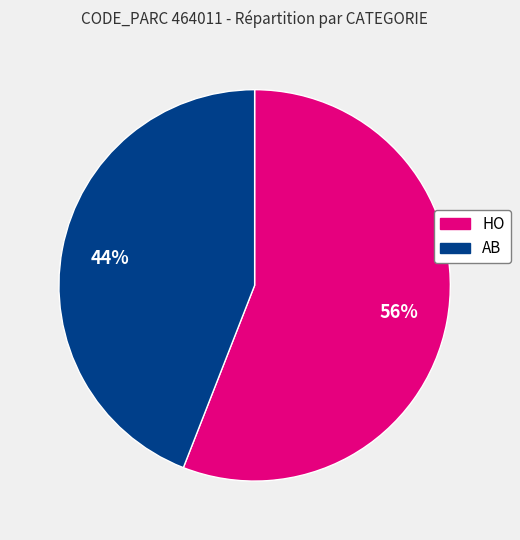

To the nearest percent, what is the average slice percentage?

50%